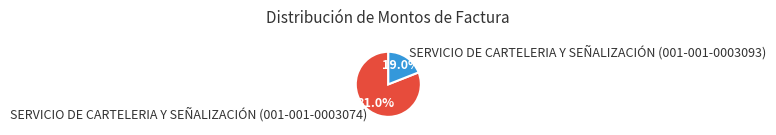

Combined, what portion of the pie is SERVICIO DE CARTELERIA Y SEÑALIZACIÓN (001-001-0003074) and SERVICIO DE CARTELERIA Y SEÑALIZACIÓN (001-001-0003093)?

100.0%